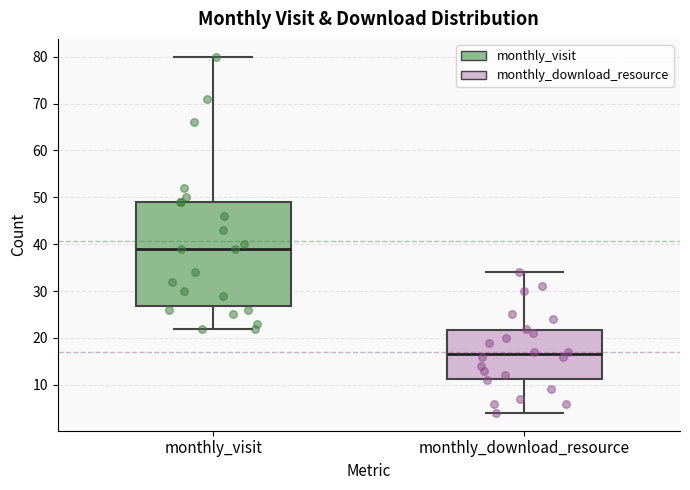

Reading left to right, read every box against the y-axis: the position of its median line, the range the box covers, and the ends of its whiskers. The values are not printed on the chart, so give them approximately, as read against the axis.

monthly_visit: median 39, box 27 to 49, whiskers 22 to 80
monthly_download_resource: median 17, box 11 to 22, whiskers 4 to 34